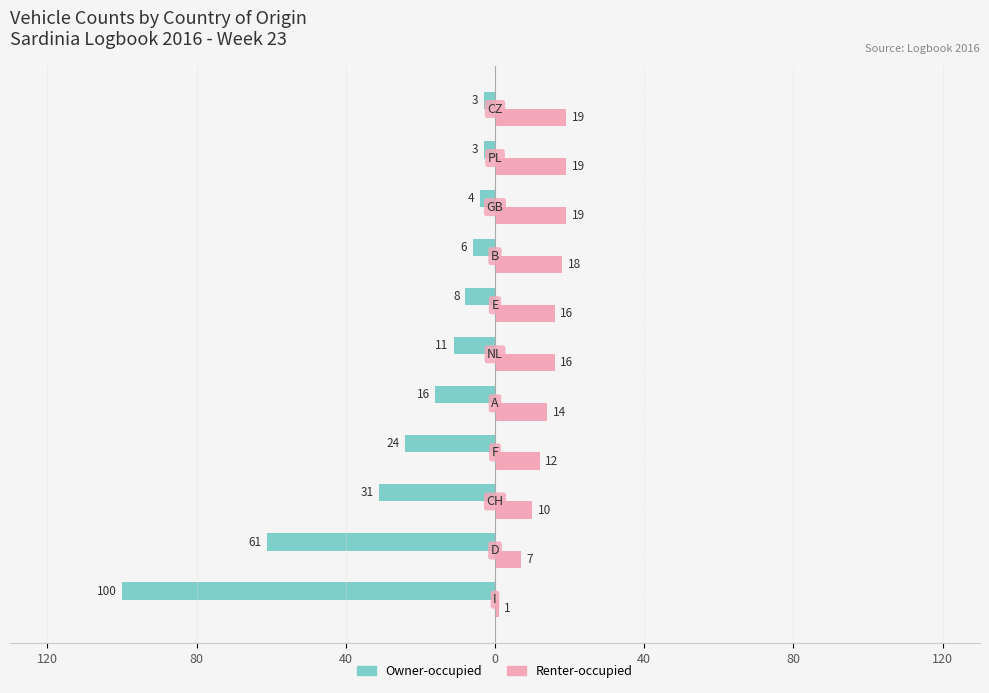

What are all the series names shown in the legend?

Owner-occupied, Renter-occupied